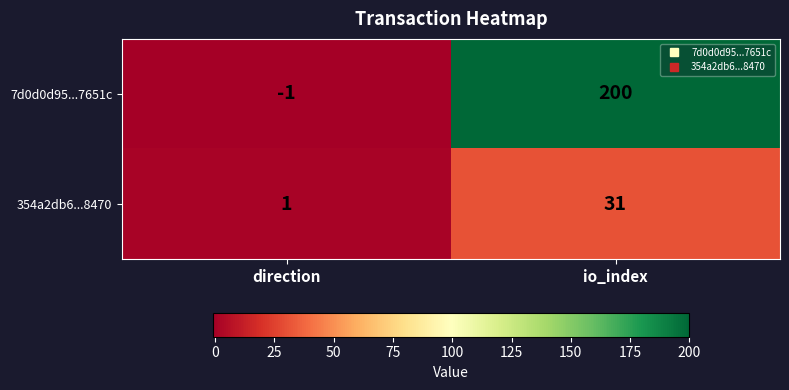

True or false: 7d0d0d95...7651c has a value of 83 at io_index.

False